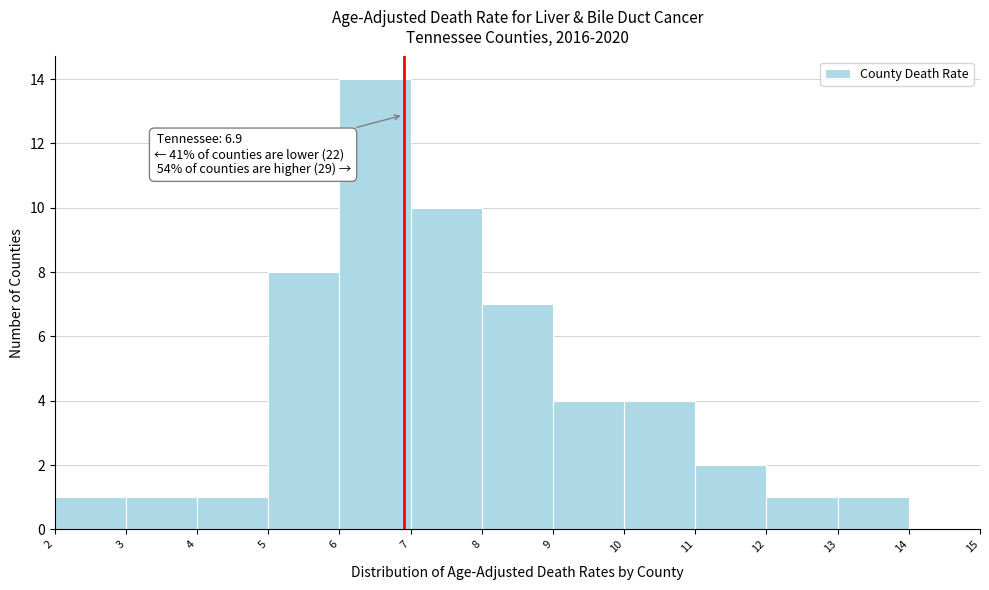

Which range on the x-axis has the tallest bar?

6 to 7